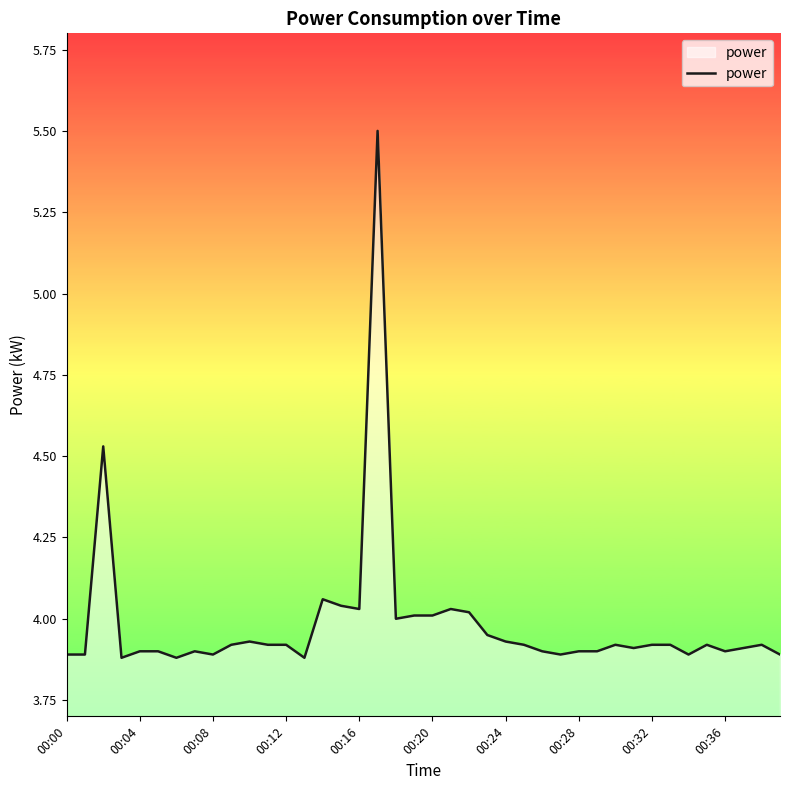

What is the greatest value displayed?

5.5